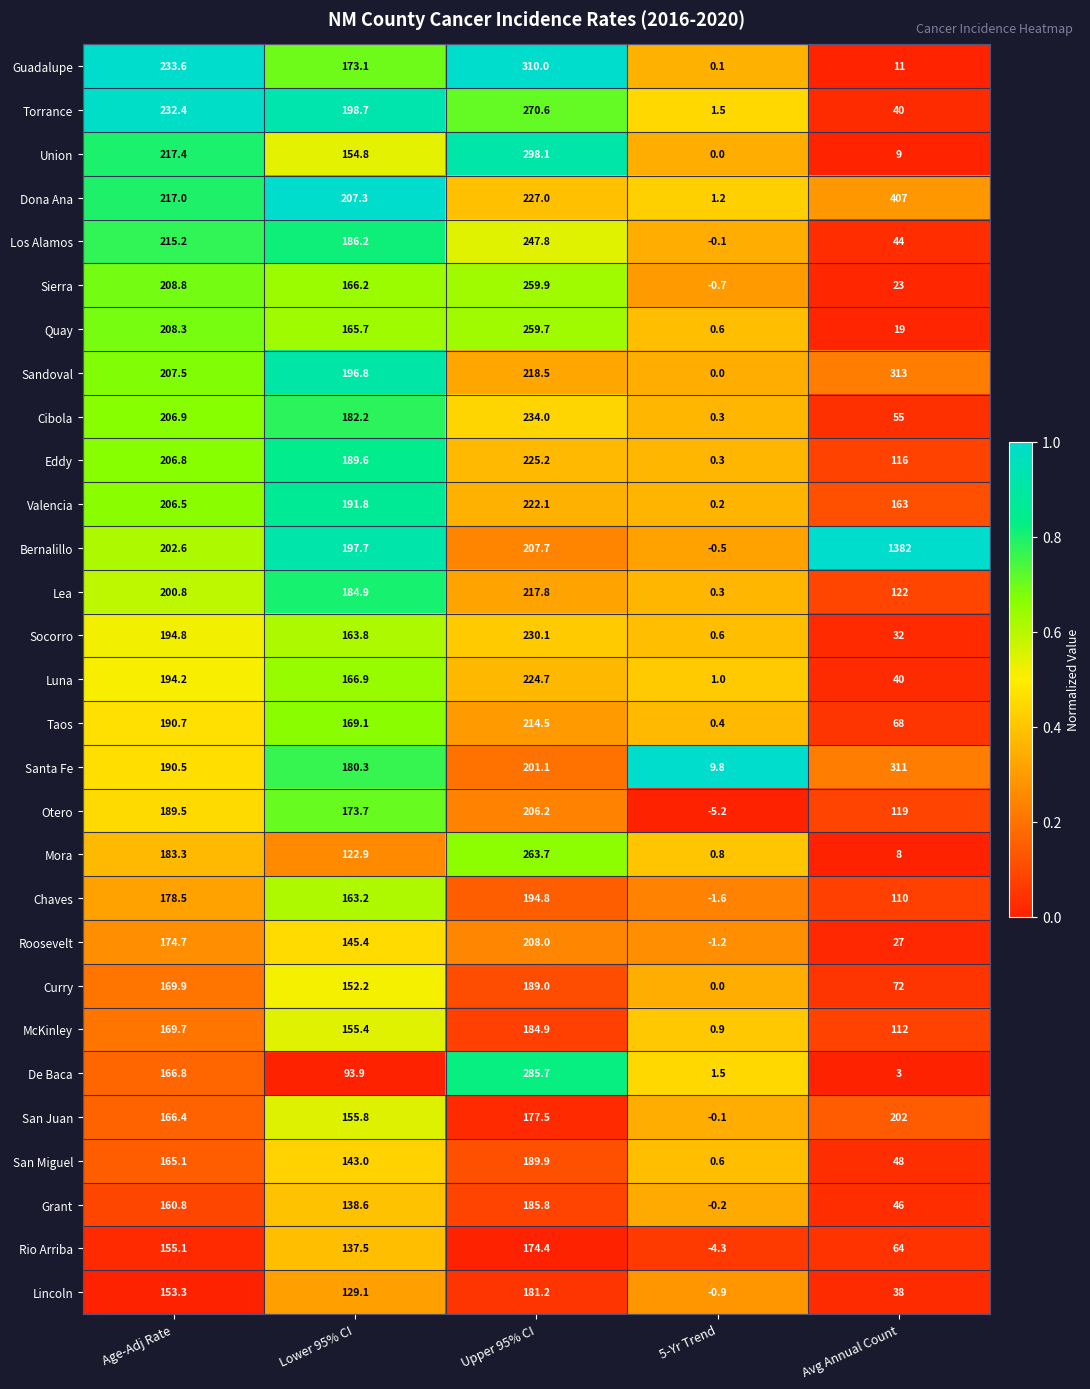

What is the average value of the Lea series?

145.2